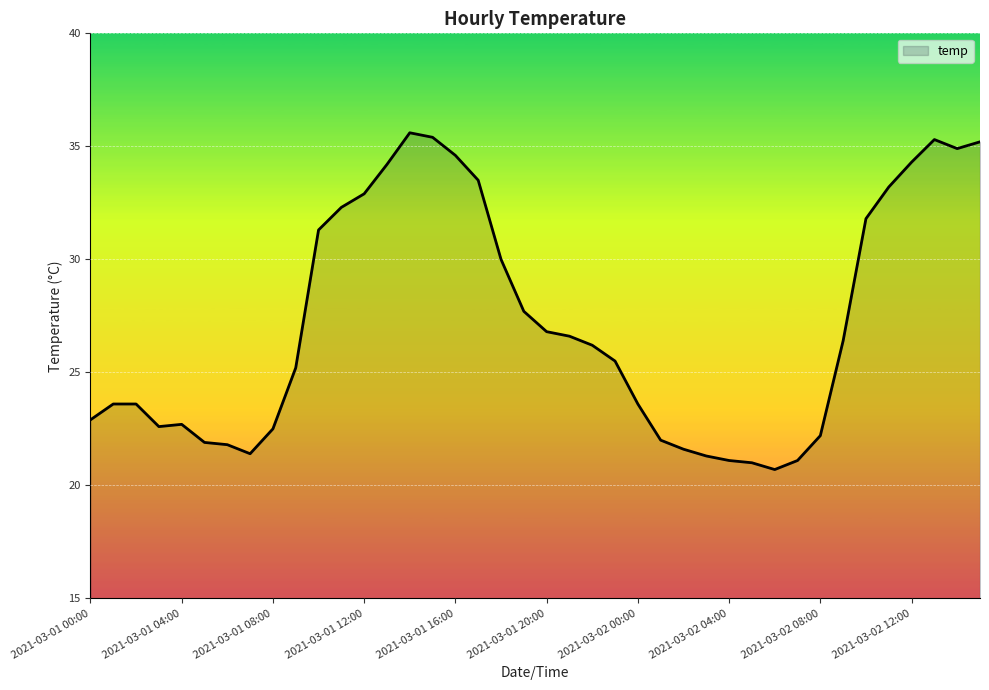

The value at 2021-03-01 08:00 is 22.5. True or false?

True